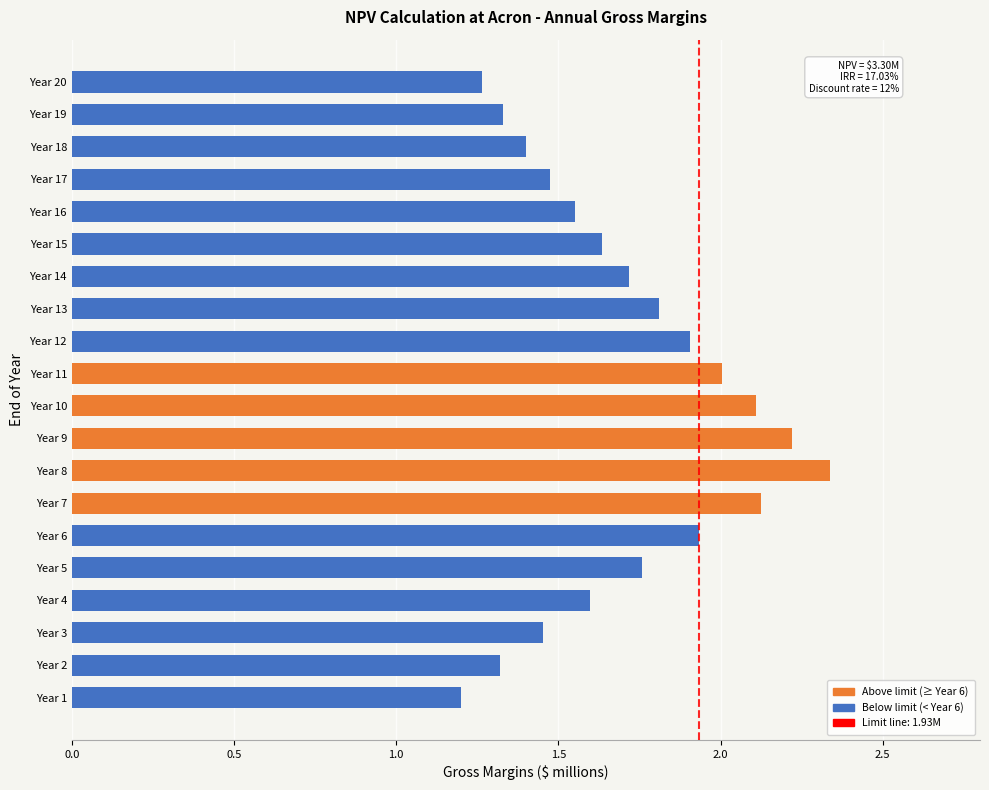

What is the ratio of the value at Year 17 to the value at Year 14?

0.9